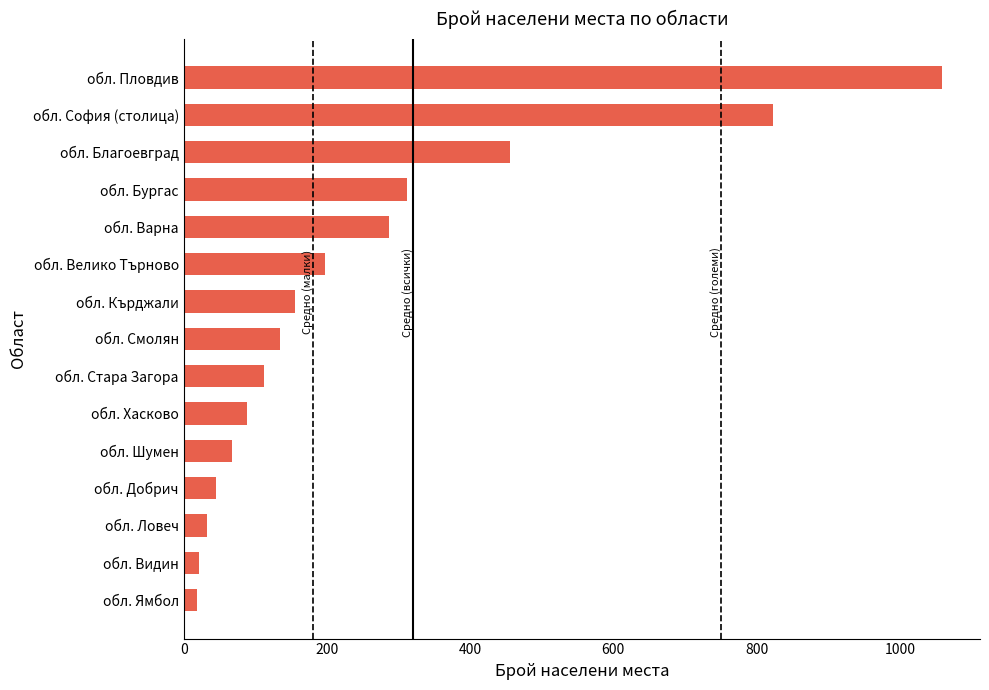

Where is the data nearest to the value 538?

обл. Благоевград